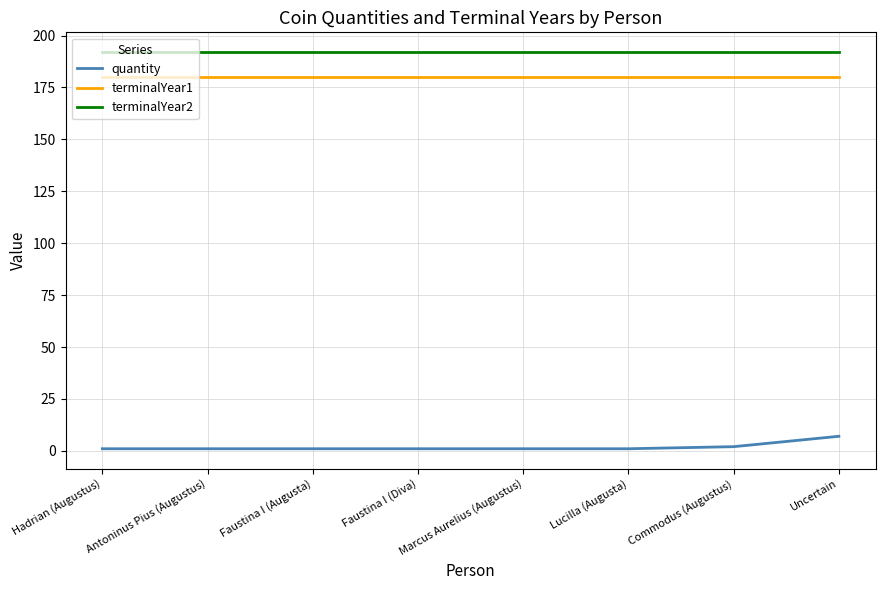

The value of terminalYear1 at Uncertain is 180. True or false?

True